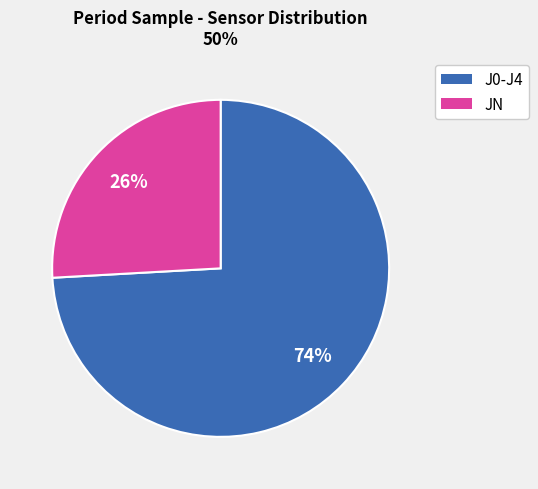

Which slice is the largest?

J0-J4